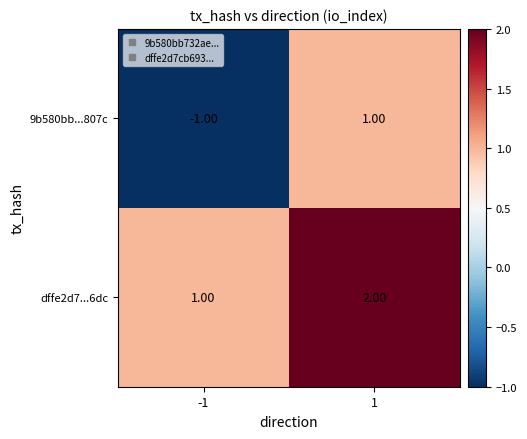

What is the sum of the dffe2d7...6dc values at -1 and 1?

3